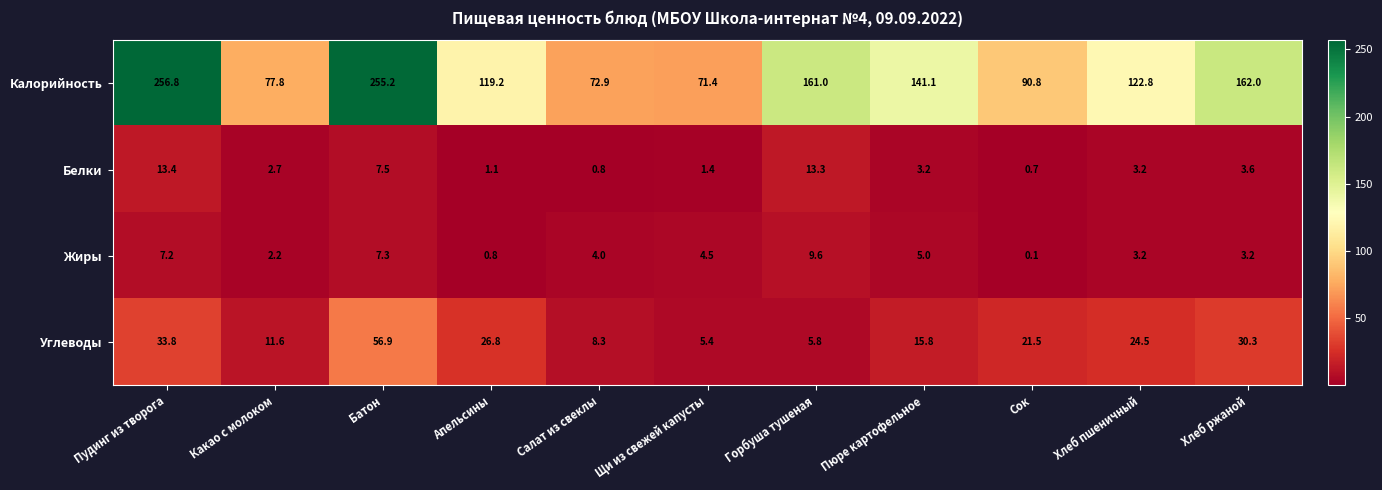

At which category does the chart reach its minimum across all series?

Сок